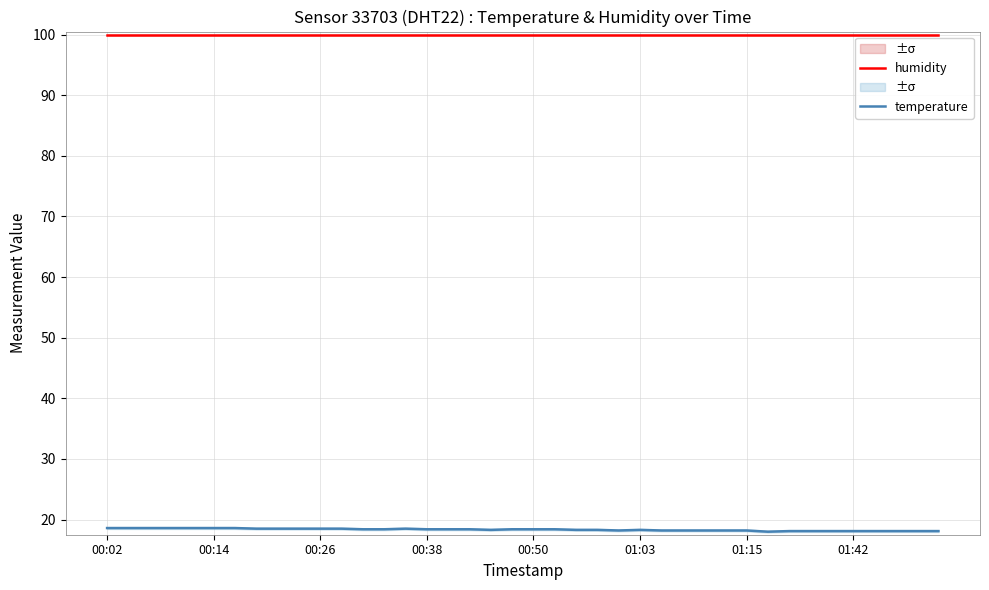

Which category has the highest value across all series?

00:02